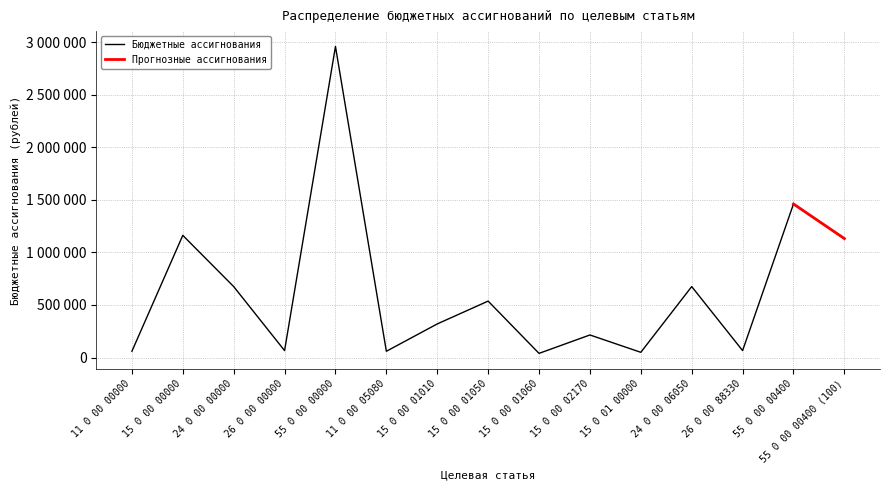

List the labels in order of value, largest first.

55 0 00 00000, 55 0 00 00400, 15 0 00 00000, 55 0 00 00400 (100), 24 0 00 00000, 24 0 00 06050, 15 0 00 01050, 15 0 00 01010, 15 0 00 02170, 26 0 00 00000, 26 0 00 88330, 11 0 00 00000, 11 0 00 05080, 15 0 01 00000, 15 0 00 01060